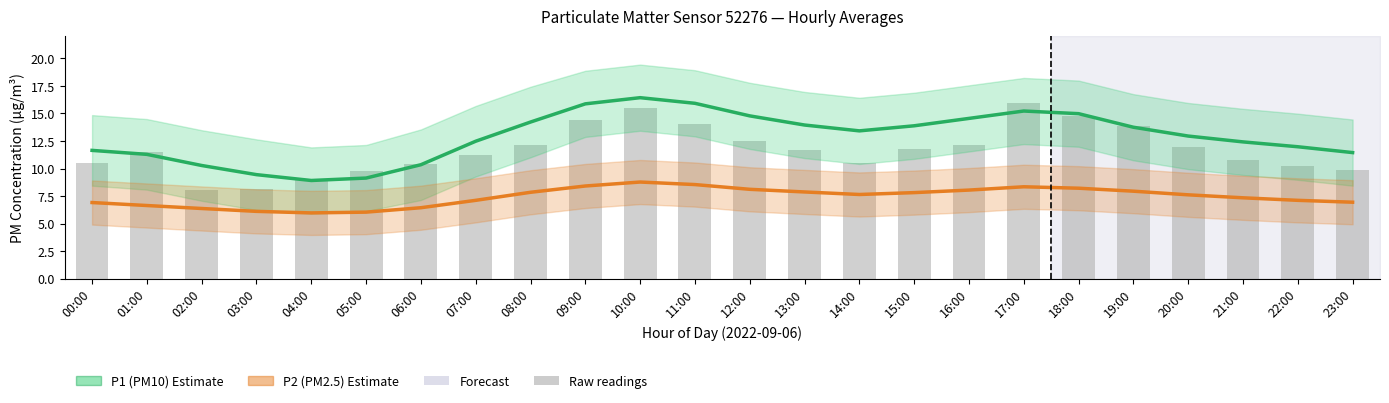

What is the total value across all series at 08:00?

34.2